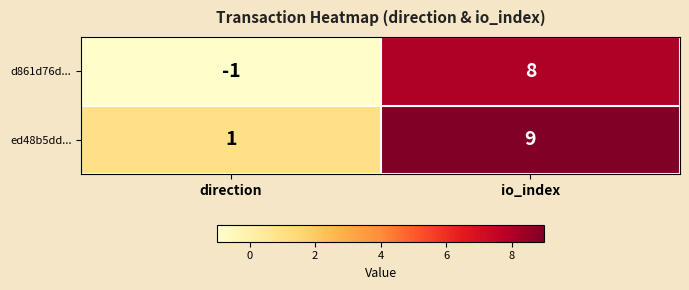

Where is ed48b5dd... nearest to the value 5?

direction